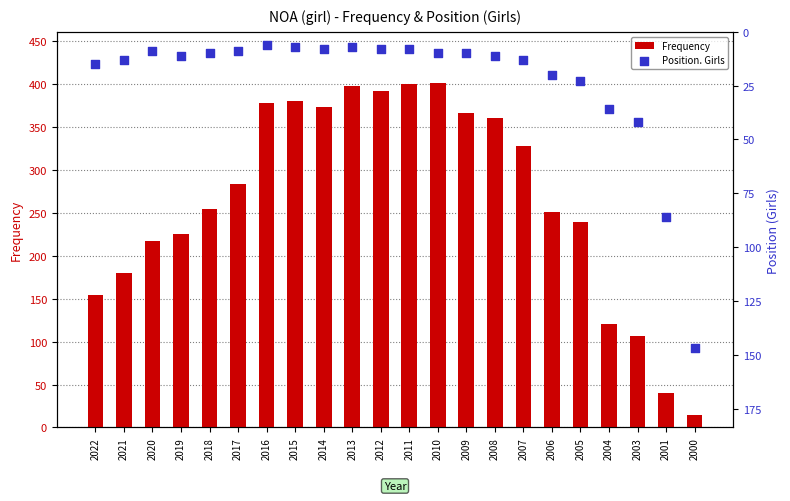

What is the total value across all series at 2022?

169